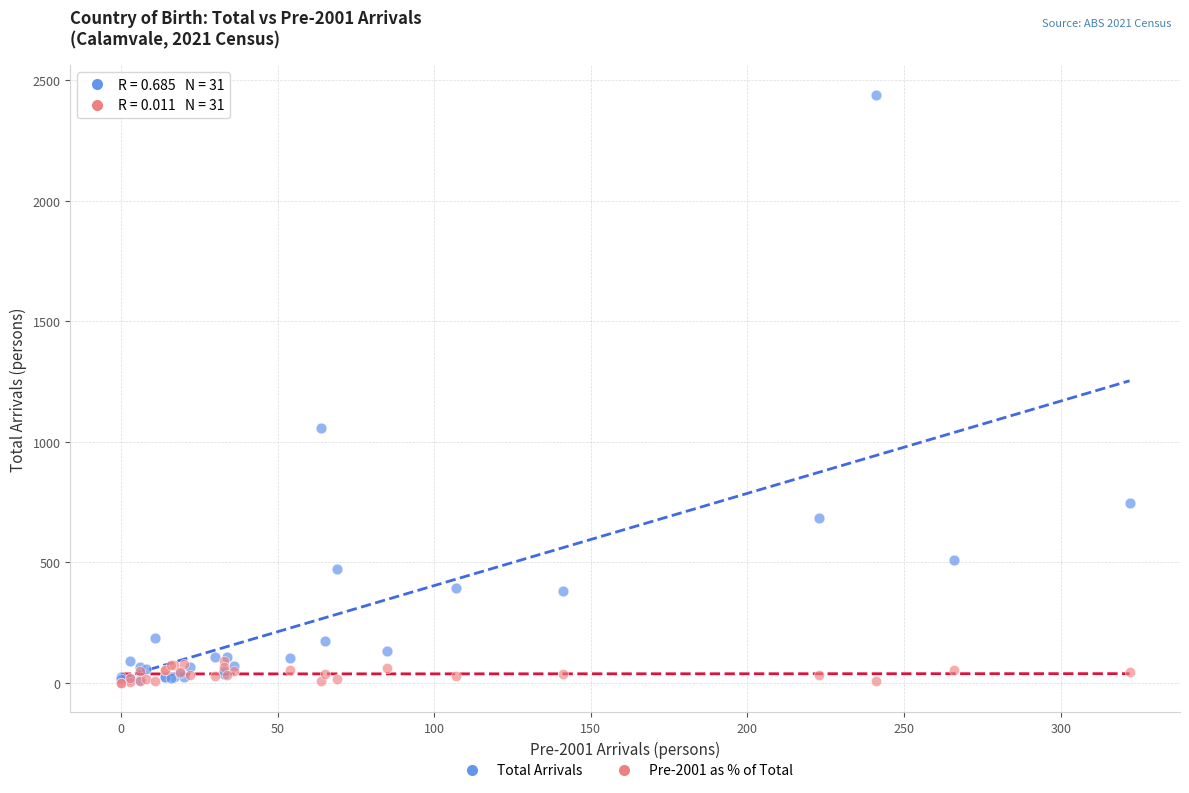

Across all series, what Y value is closest to 1220?

1056.0